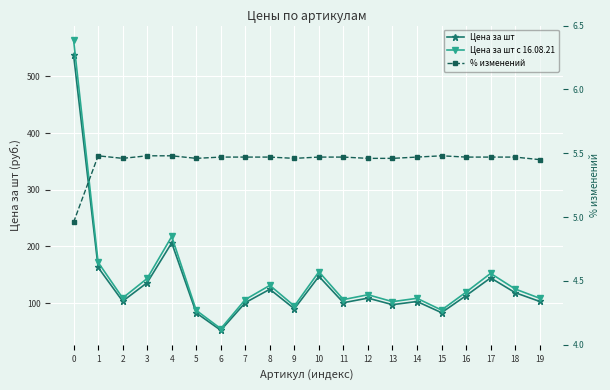

True or false: Цена за шт с 16.08.21 and % изменений cross at least once.

False